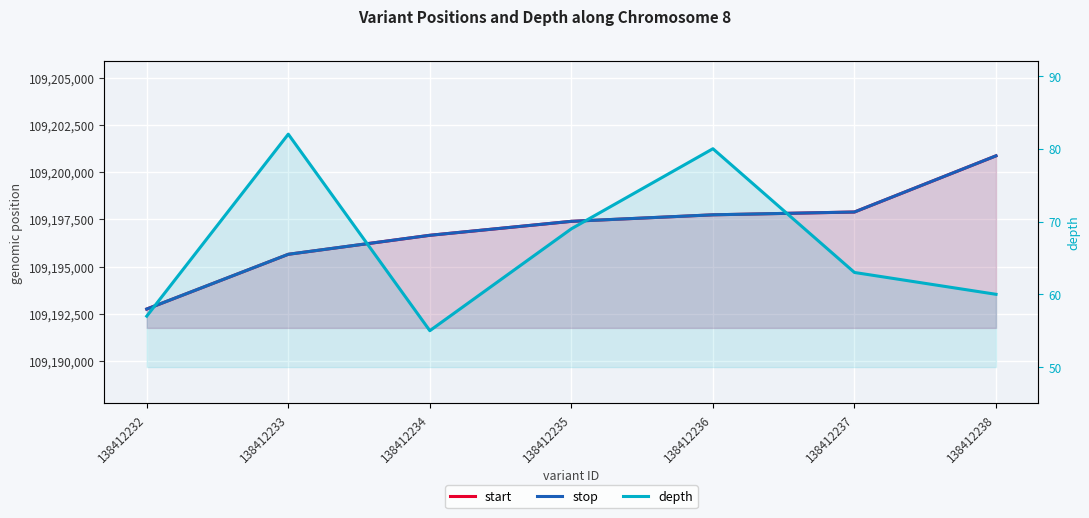

Which series has the widest spread of values?

start